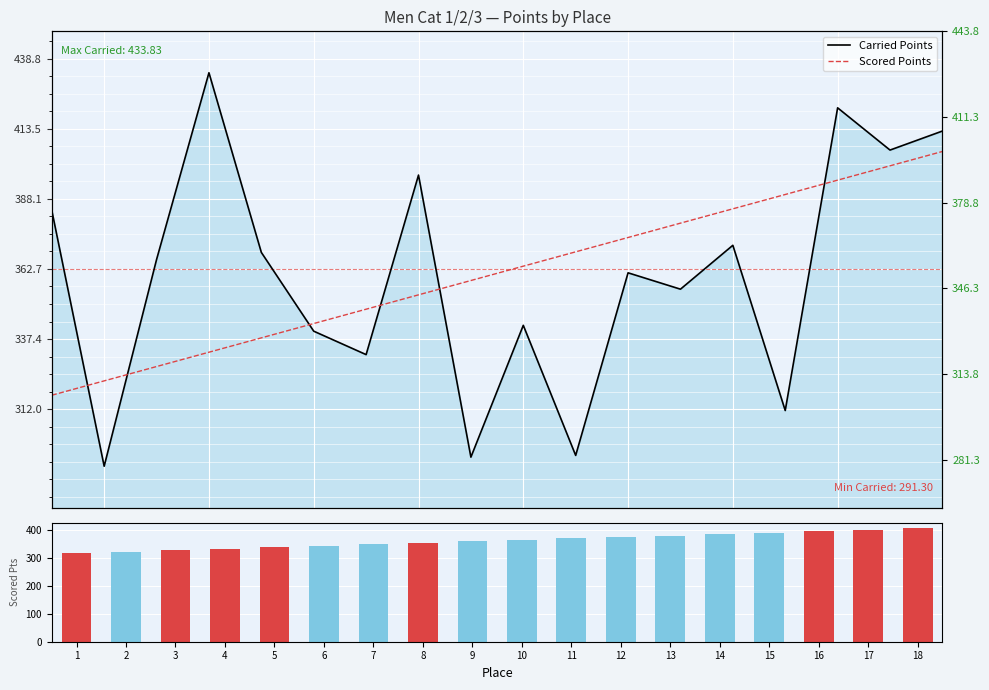

At which label is Carried Points closest to 362?

12